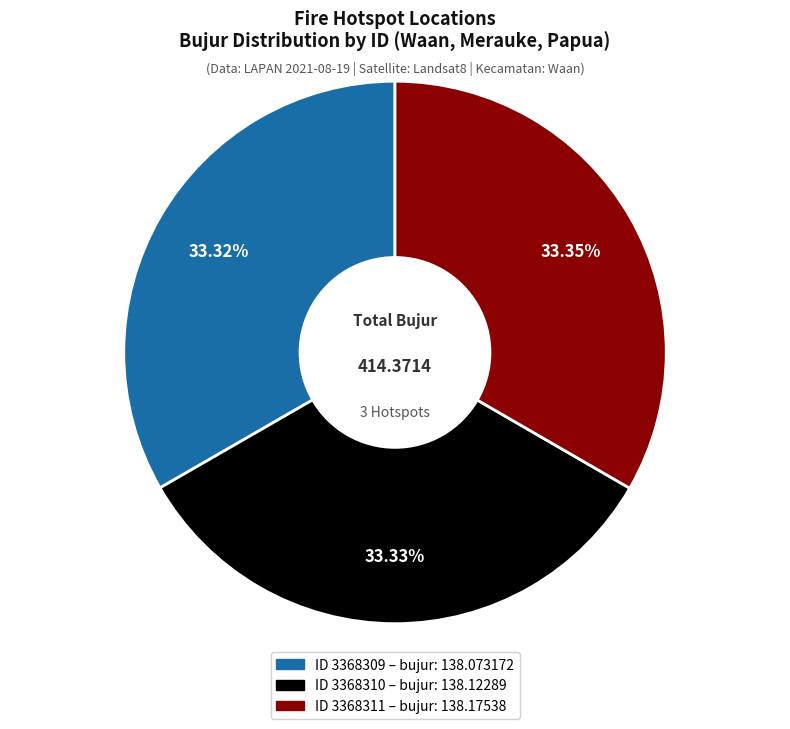

Does any single category account for the majority?

No